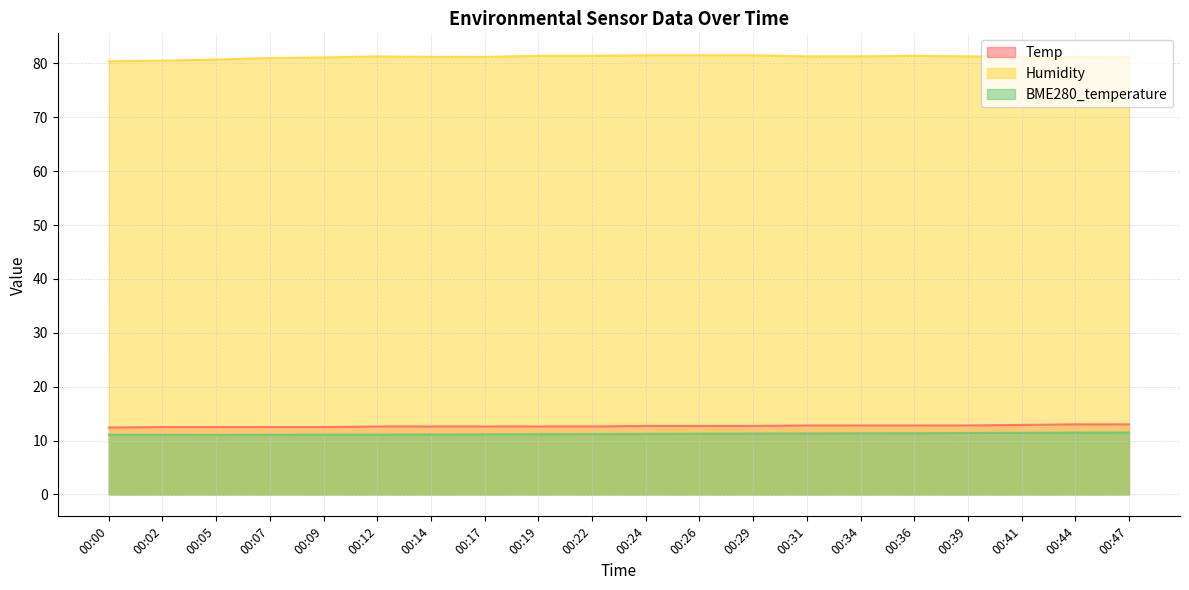

The value of Temp at 00:31 is 12.8. True or false?

True